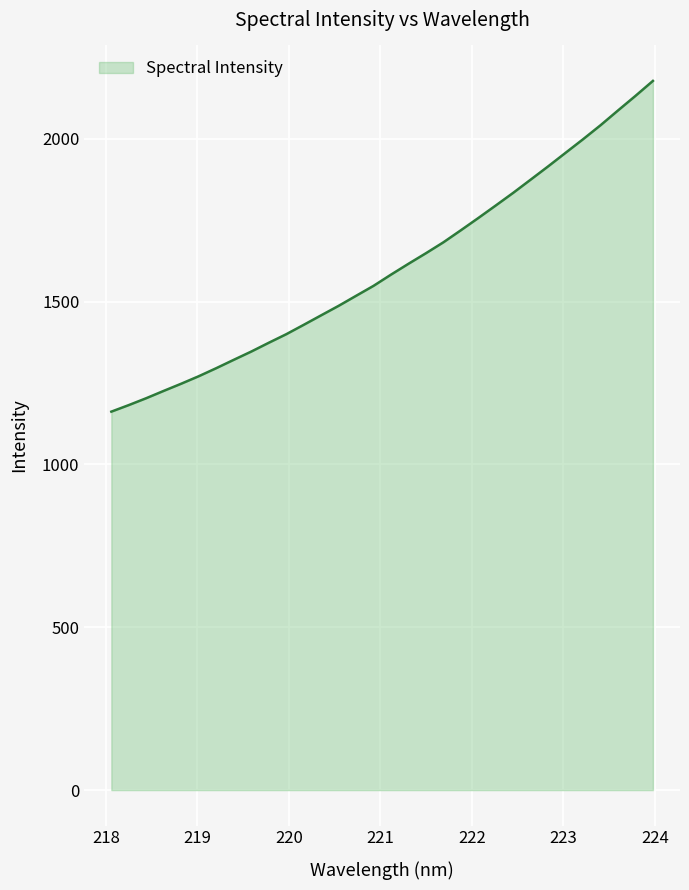

Does the chart have visible grid lines?

Yes